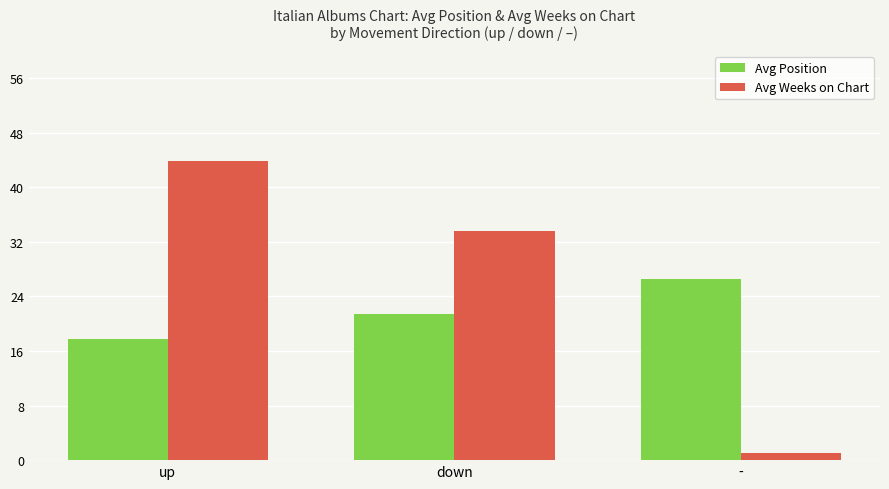

Reading right to left, extract all data points from this chart.

Avg Position: -=26.5	down=21.4	up=17.7
Avg Weeks on Chart: -=1.0	down=33.6	up=43.8